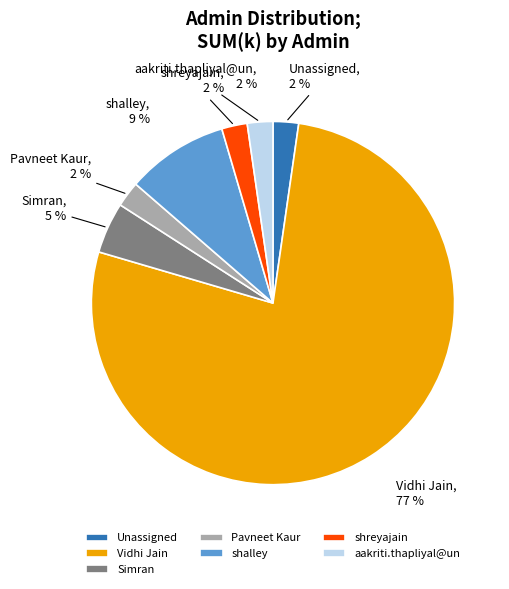

Do aakriti.thapliyal@un and Vidhi Jain together represent more than half of the pie?

Yes